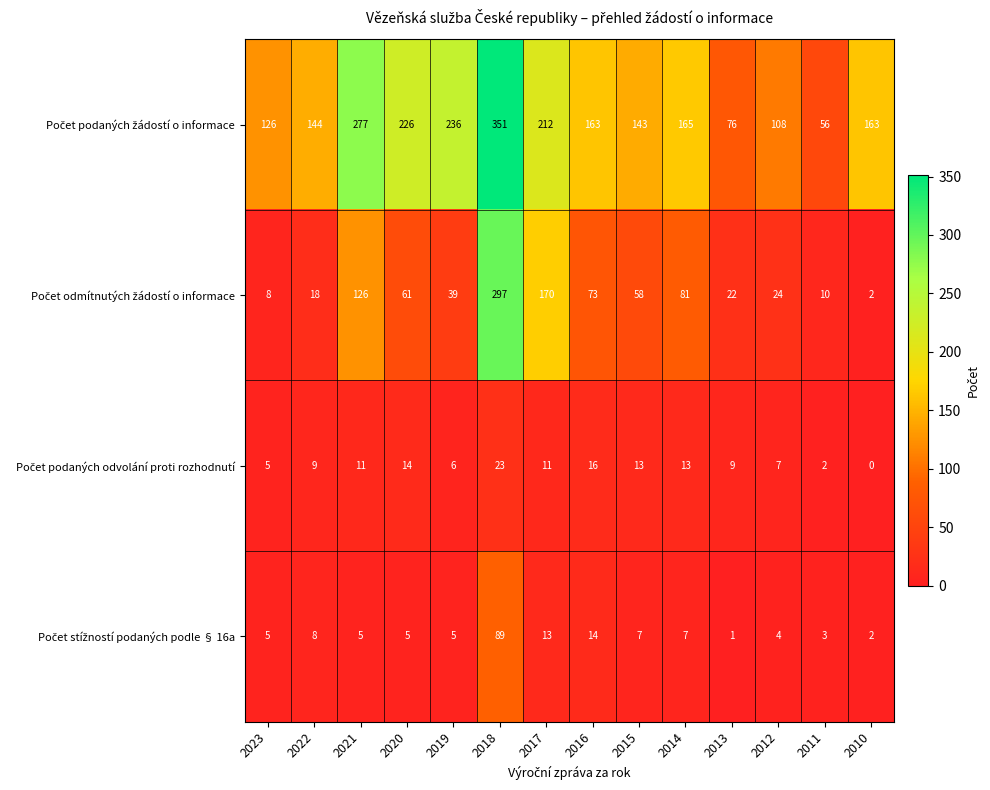

At which category is the sum across all series the highest?

2018